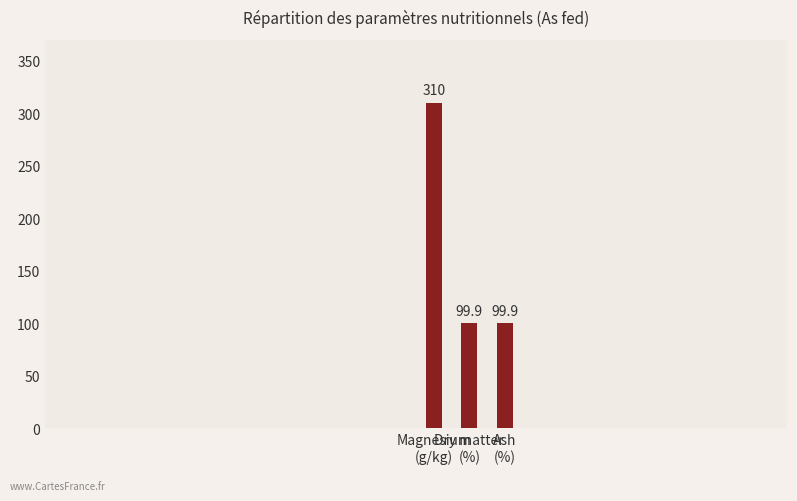

The chart shows a value of 161.4 at Dry matter
(%). True or false?

False